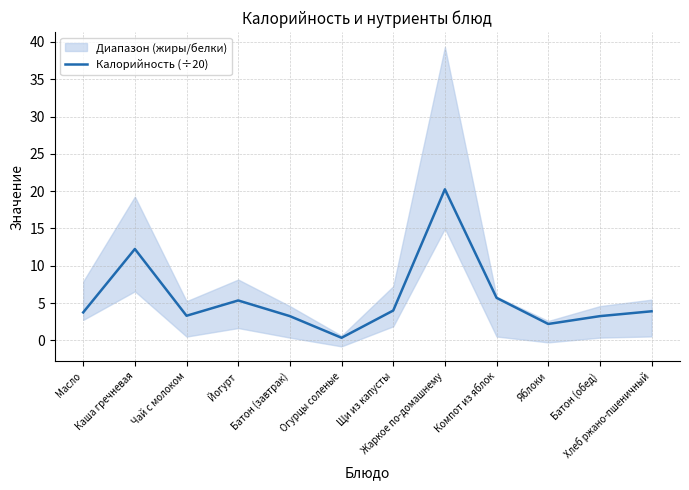

The value at Щи из капусты is 6.3. True or false?

False